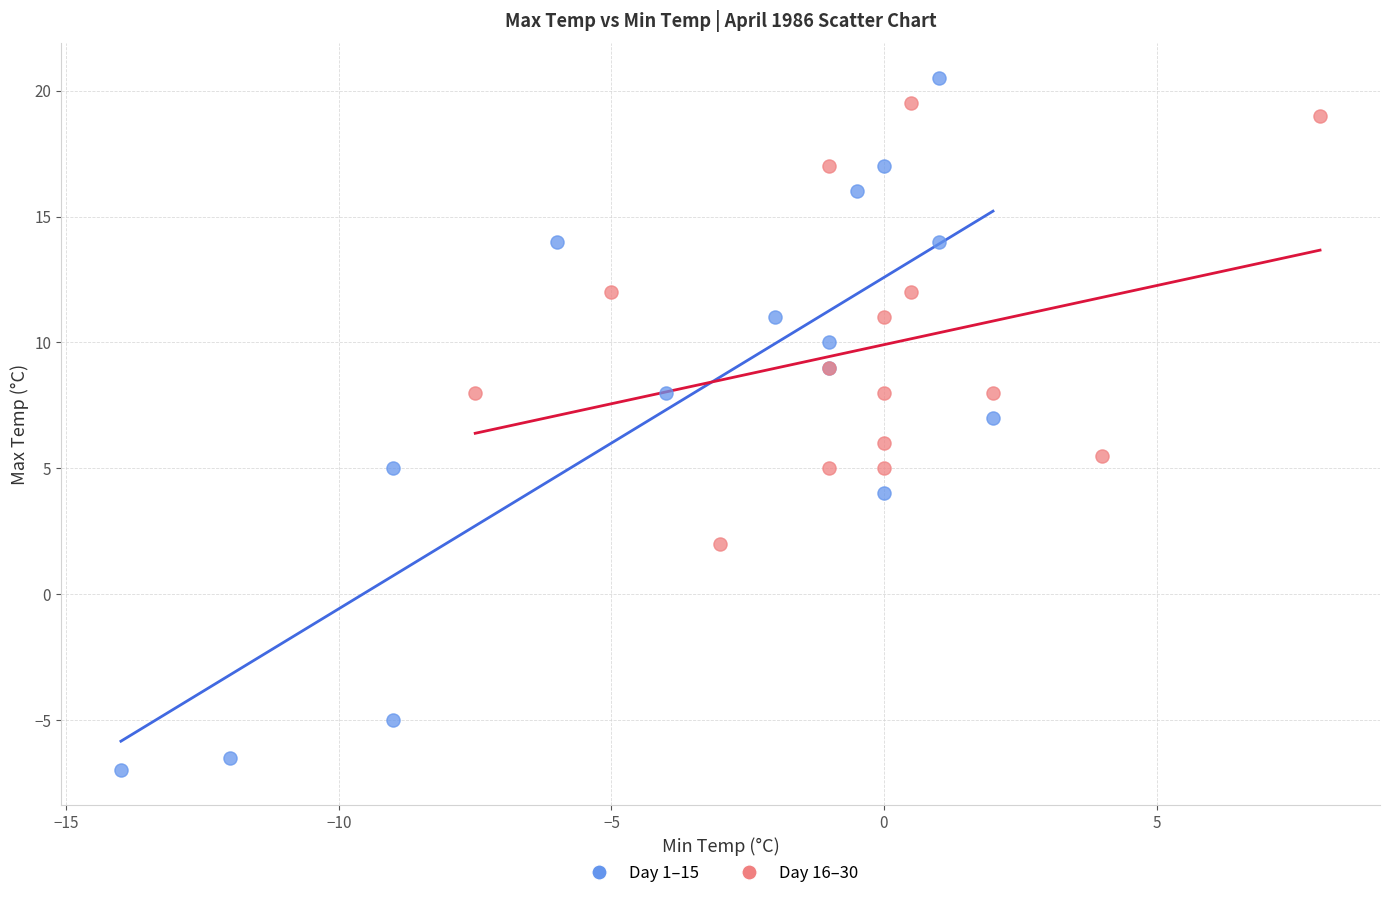

Which series has the largest Y range (max minus min)?

Day 1–15